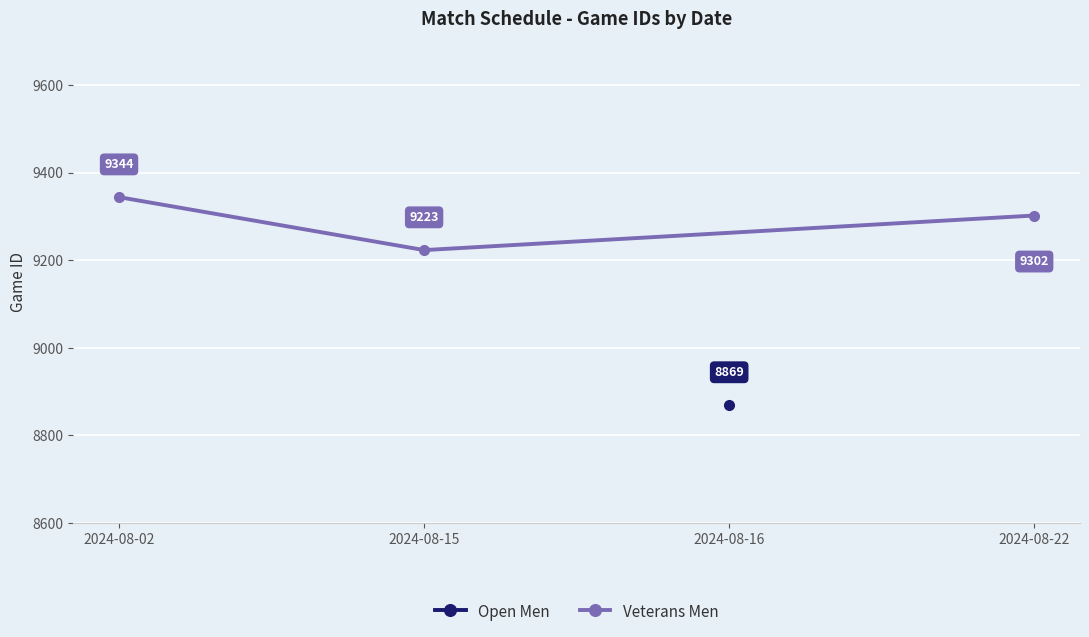

The chart shows a value of 12672 at 2024-08-15. True or false?

False